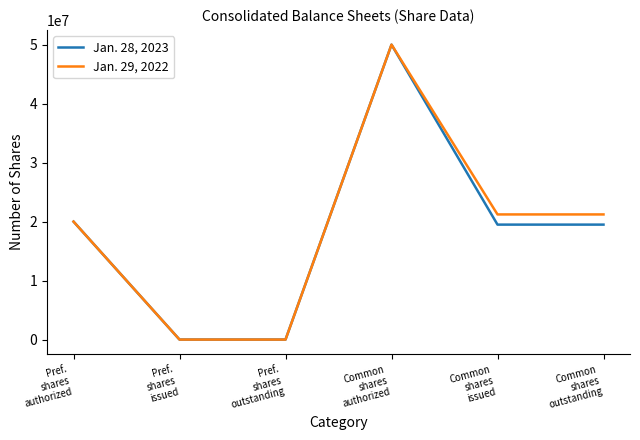

Where is the first local maximum for Jan. 29, 2022?

Common
shares
authorized